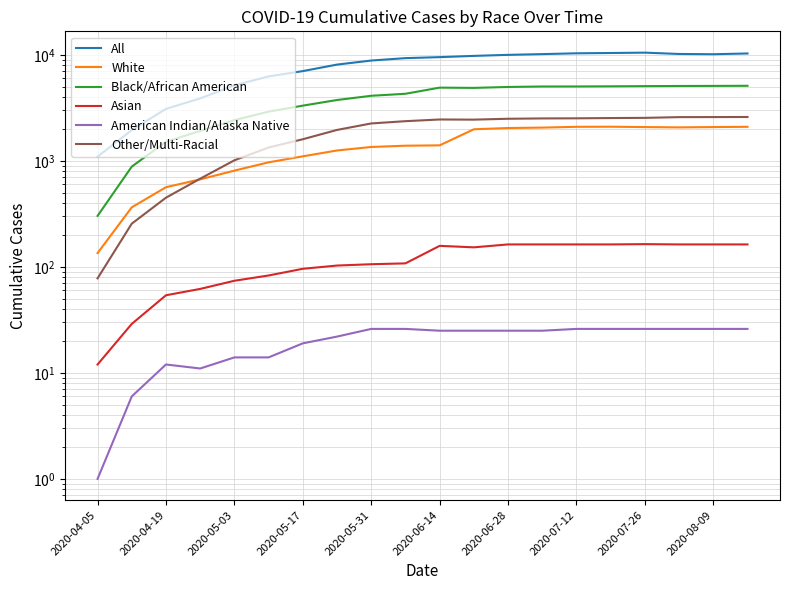

True or false: American Indian/Alaska Native and All cross at least once.

False